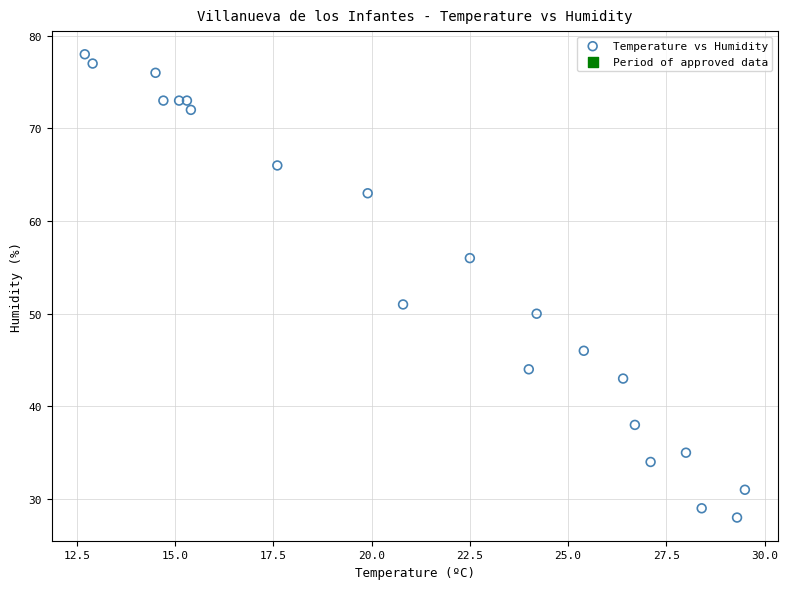

What Y value in the scatter plot is closest to 53?

51